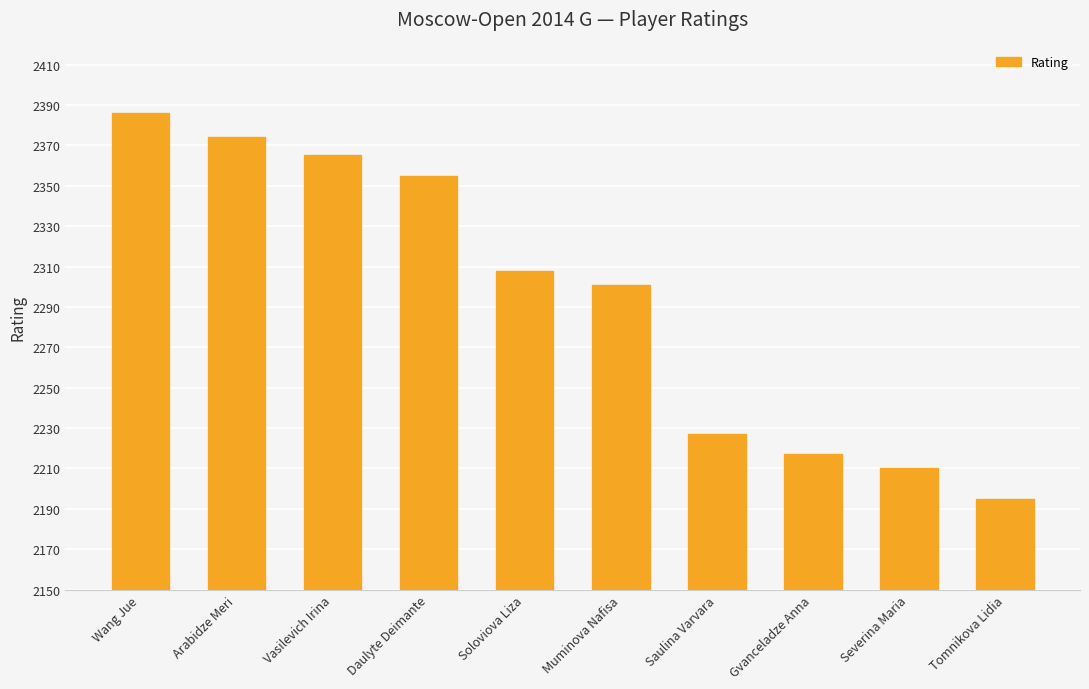

Rank the categories by value from highest to lowest.

Wang Jue, Arabidze Meri, Vasilevich Irina, Daulyte Deimante, Soloviova Liza, Muminova Nafisa, Saulina Varvara, Gvanceladze Anna, Severina Maria, Tomnikova Lidia